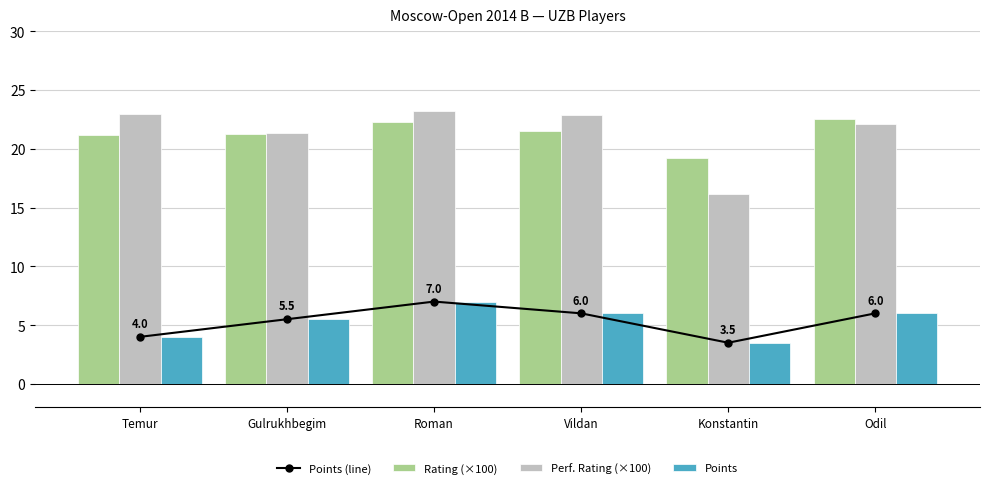

Reading left to right, what are all the values shown in this chart?

Points (line): 4.0	5.5	7.0	6.0	3.5	6.0
Rating (×100): 21.2	21.2	22.3	21.5	19.2	22.6
Perf. Rating (×100): 22.9	21.4	23.2	22.8	16.2	22.1
Points: 4.0	5.5	7.0	6.0	3.5	6.0